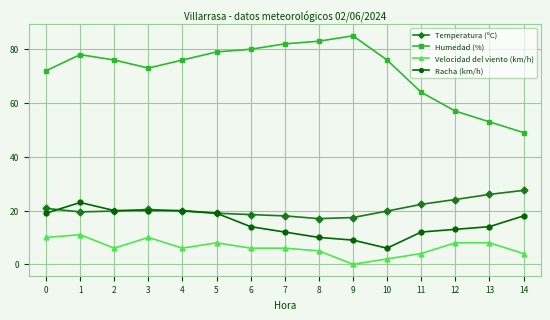

True or false: Velocidad del viento (km/h) has more than 2 points higher than both neighbors.

True